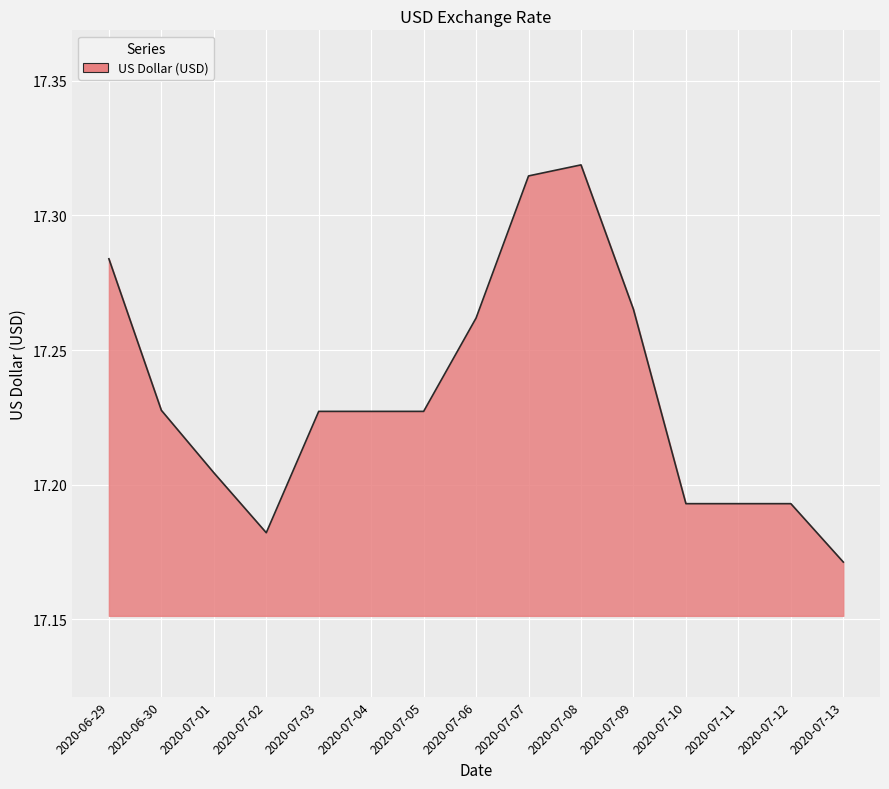

What is the ratio of the value at 2020-07-10 to the value at 2020-07-01?

1.0